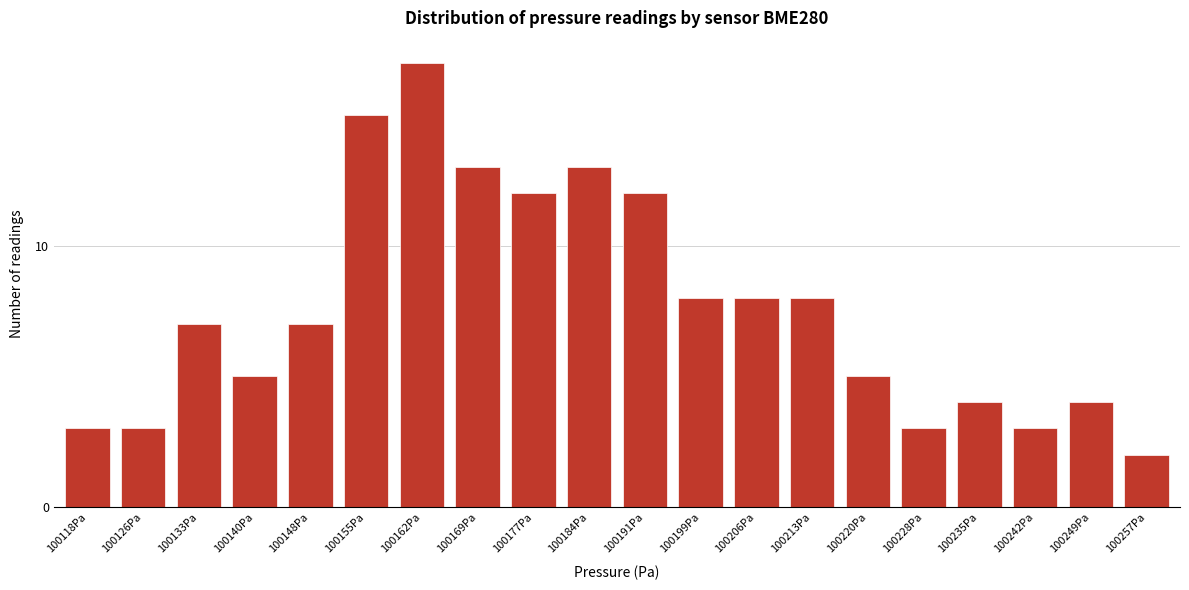

Reading left to right, what are all the values shown in this chart?

3	3	7	5	7	15	17	13	12	13	12	8	8	8	5	3	4	3	4	2